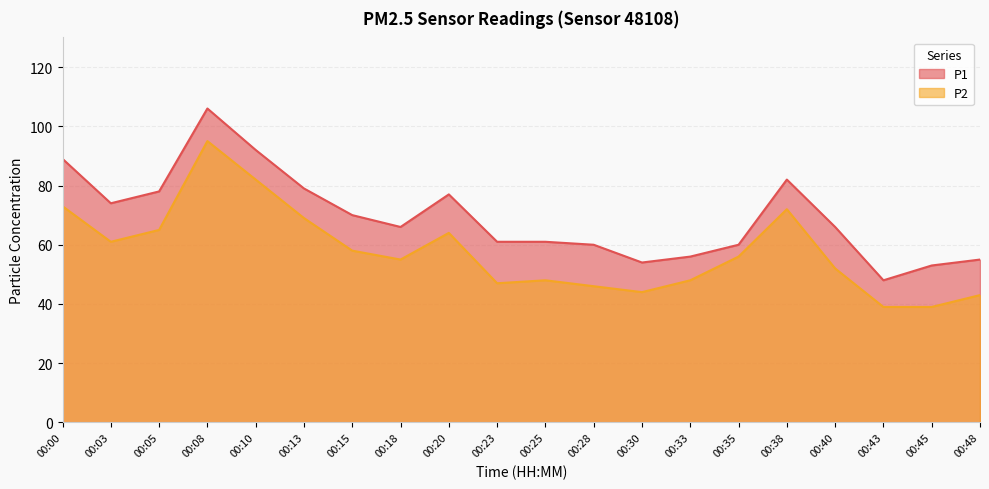

What is the value of the P1 point at the 16th from the left?

82